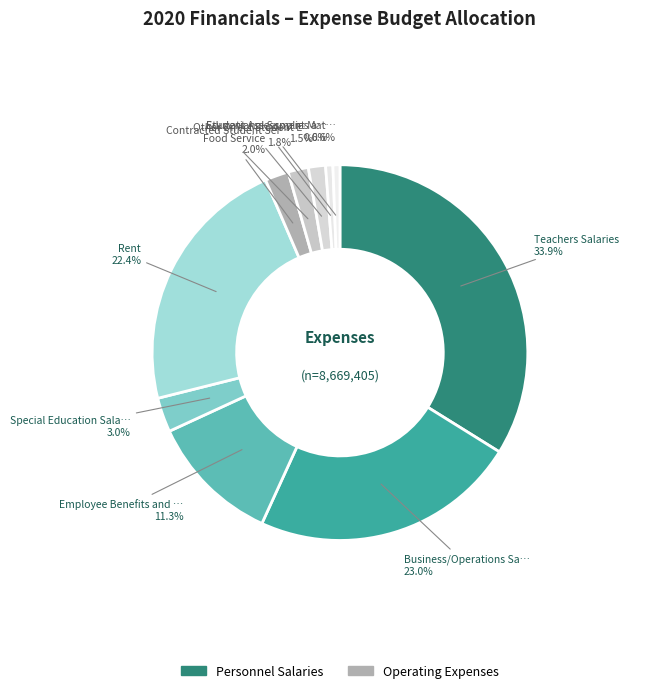

How many segments does this pie chart have?

10